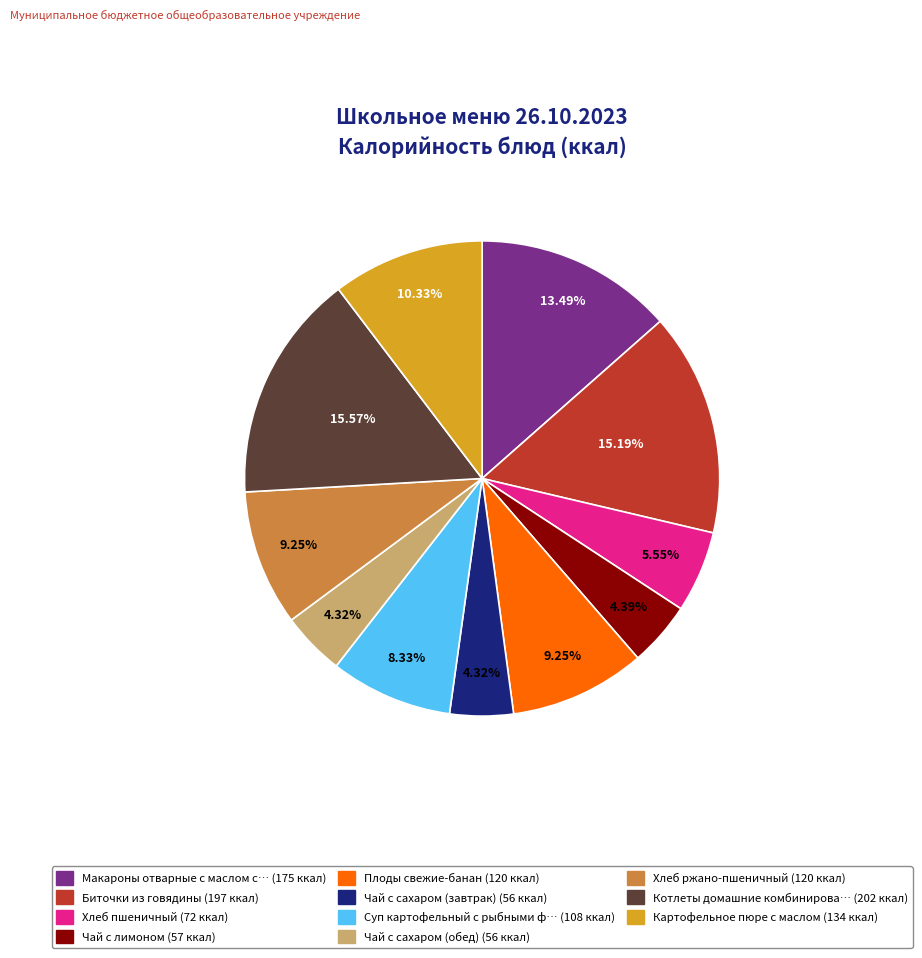

Is there any slice that represents more than half of the pie?

No